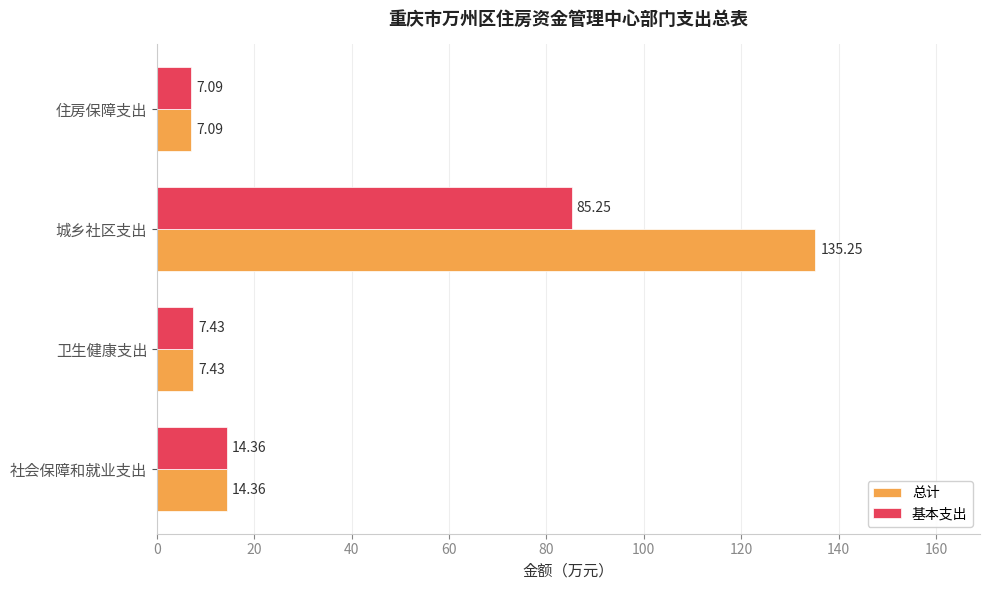

What is the difference between the 总计 values at 社会保障和就业支出 and 卫生健康支出?

6.9